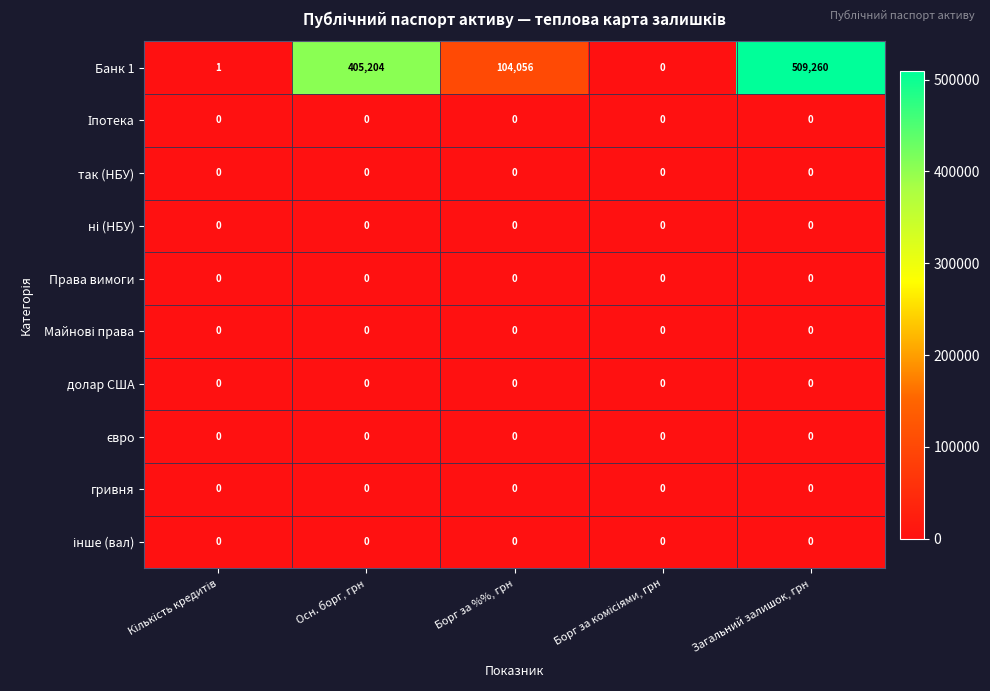

Is it true that так (НБУ) equals 0 at Осн. борг, грн?

True